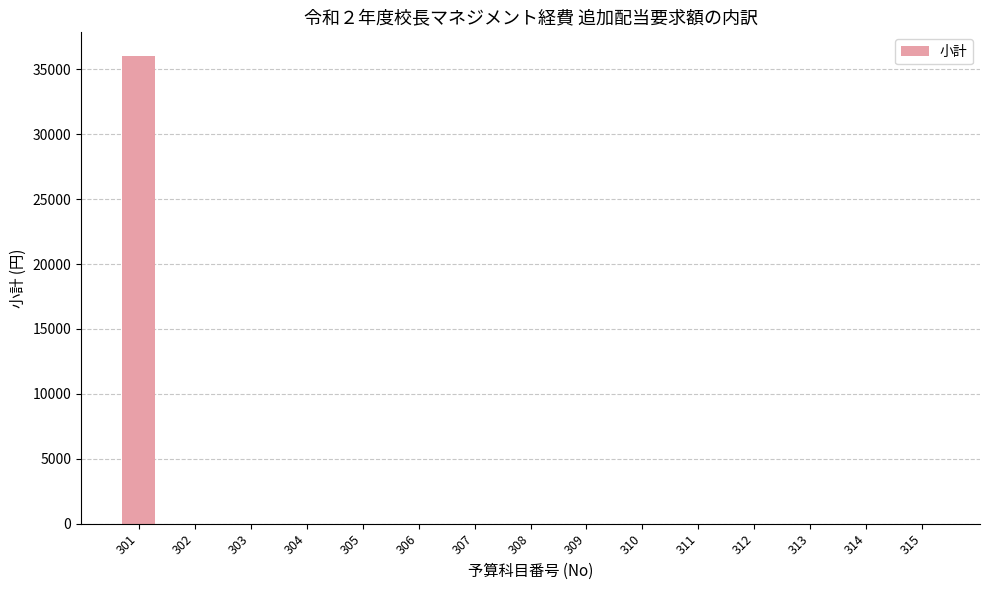

Reading left to right, transcribe all the data shown in this chart.

301=36050	302=0	303=0	304=0	305=0	306=0	307=0	308=0	309=0	310=0	311=0	312=0	313=0	314=0	315=0